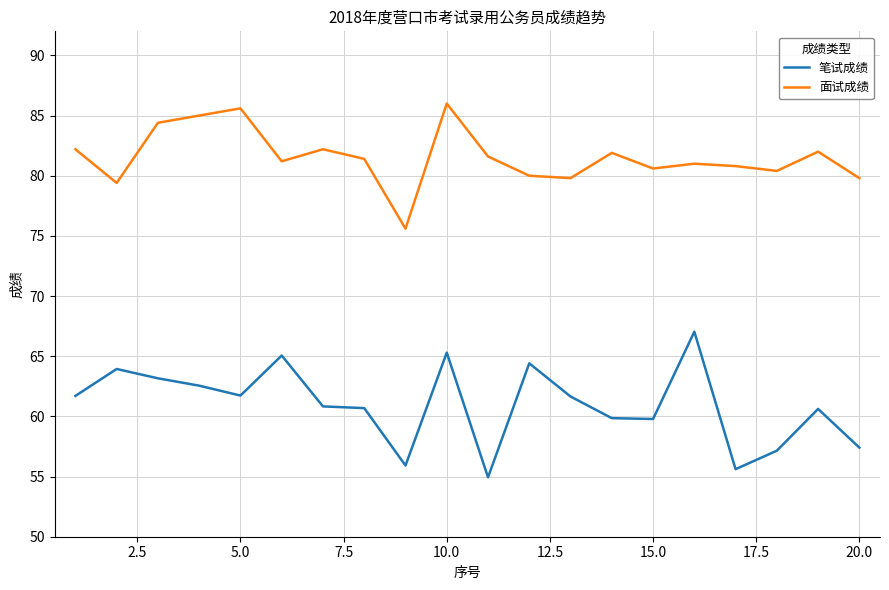

At how many categories does at least one series exceed 79?

19